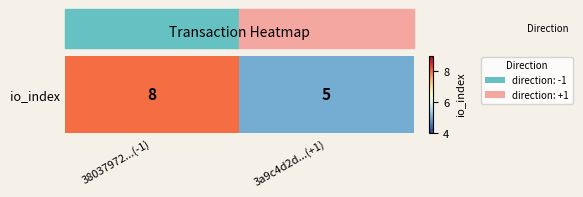

The chart shows a value of 4 at 38037972...(-1). True or false?

False